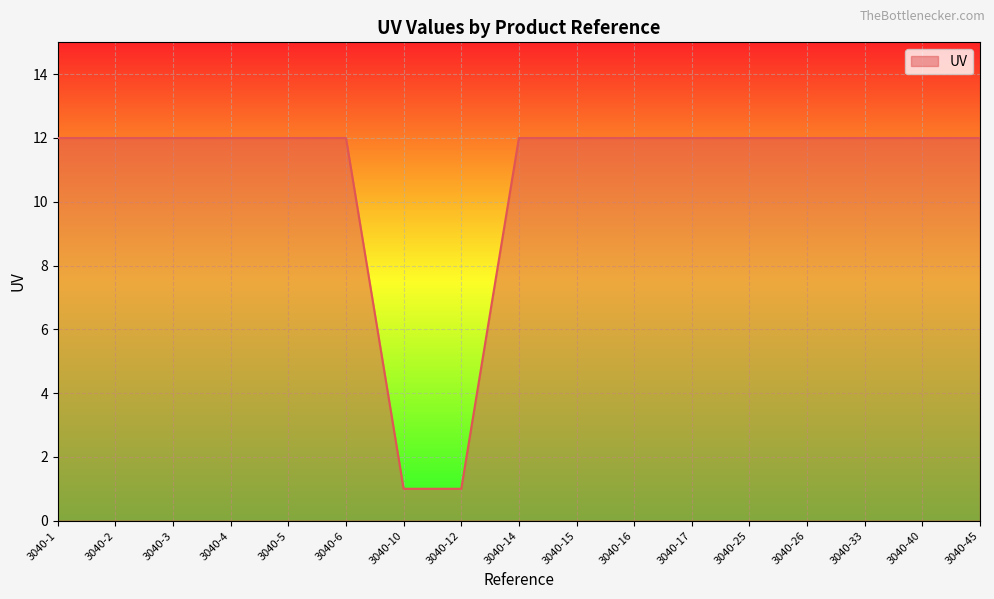

What is the change in value from 3040-12 to 3040-15?

+11